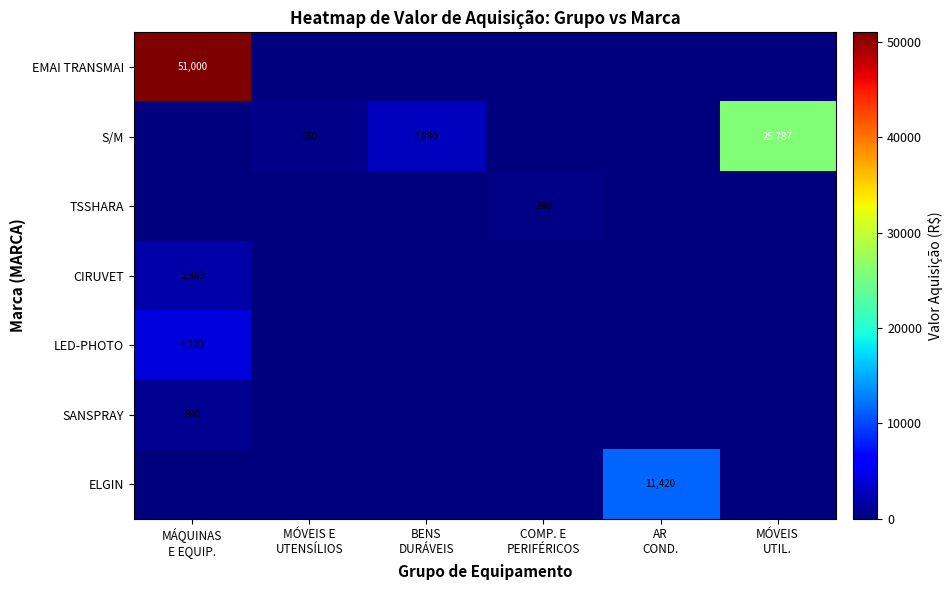

What is the sum of the S/M values at MÁQUINAS E EQUIP. and BENS DURÁVEIS?

2880.0